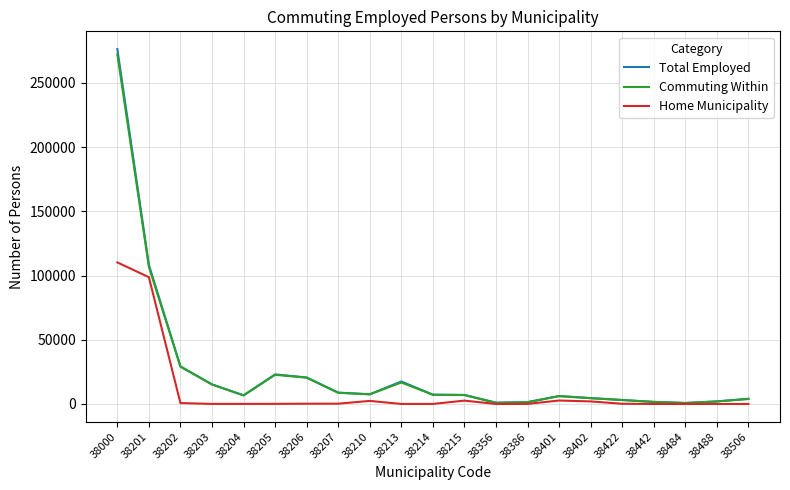

What is the total value across all series at 38215?

16623